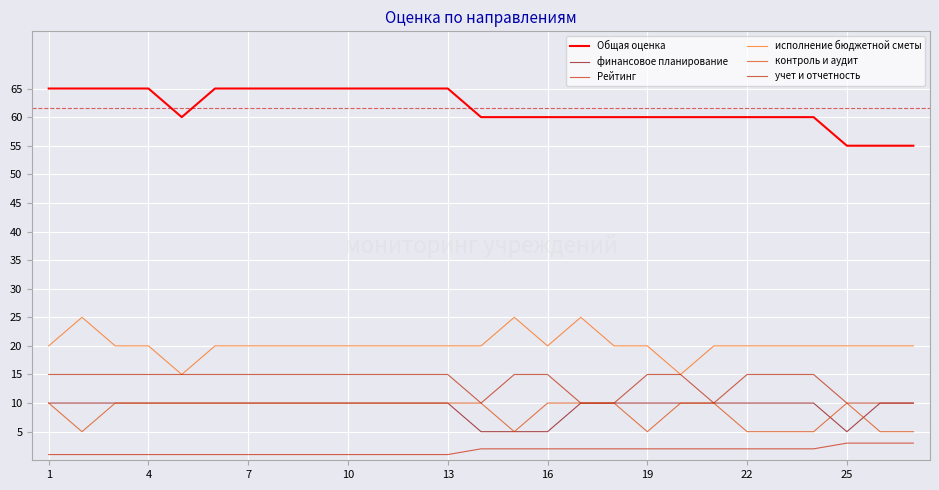

At which category does the chart reach its minimum across all series?

1